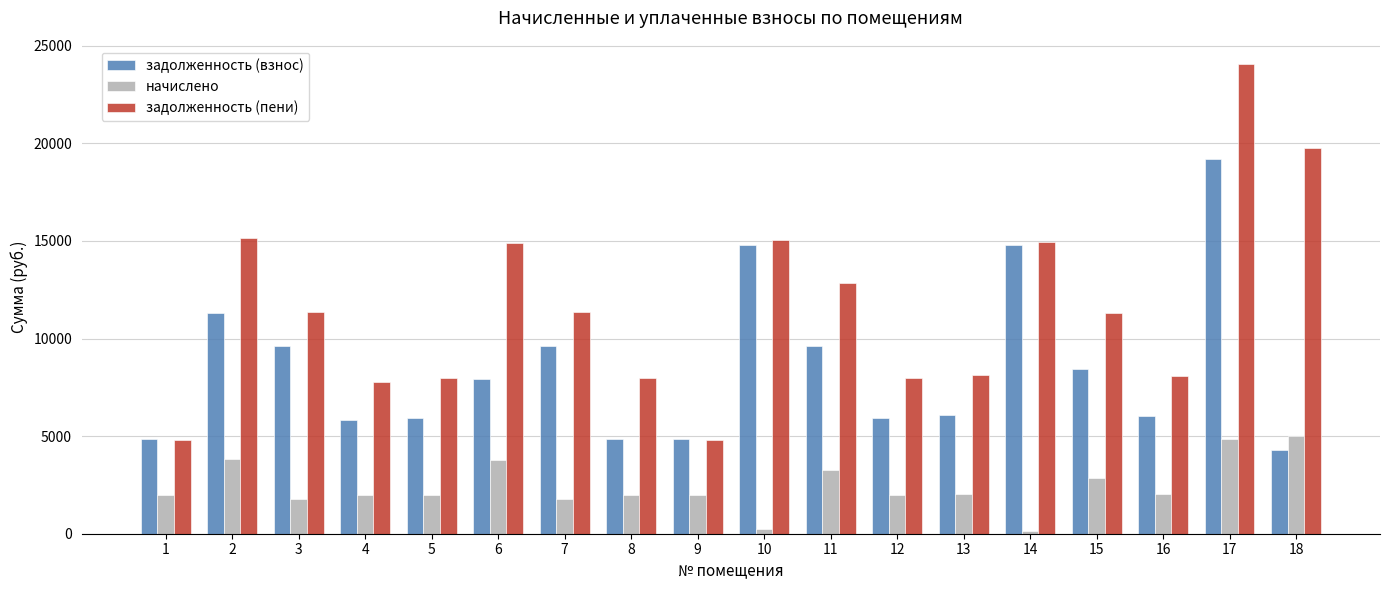

What is the average value of the задолженность (взнос) series?

8552.0